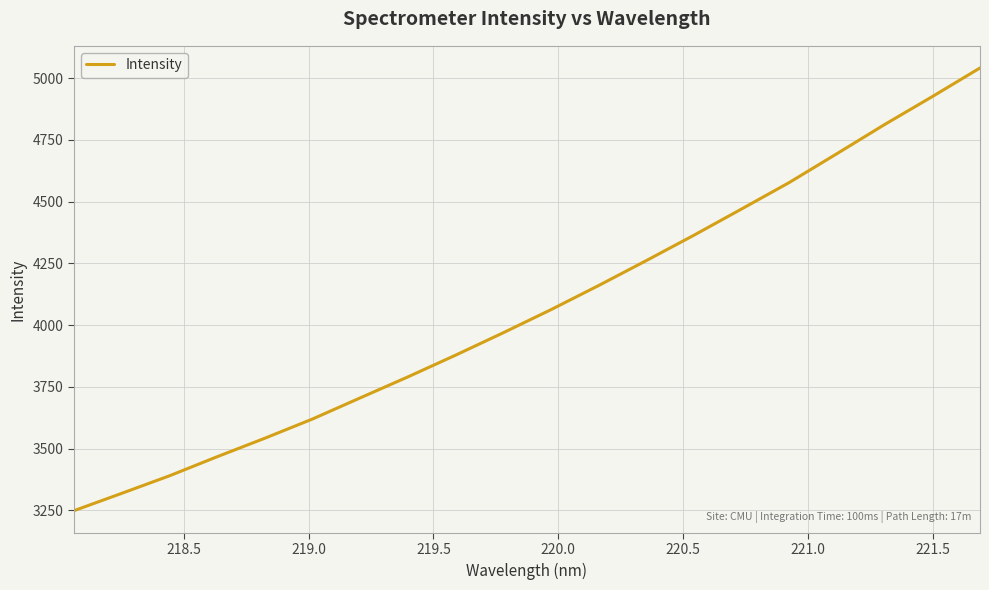

What is the minimum value shown in the chart?

3249.1